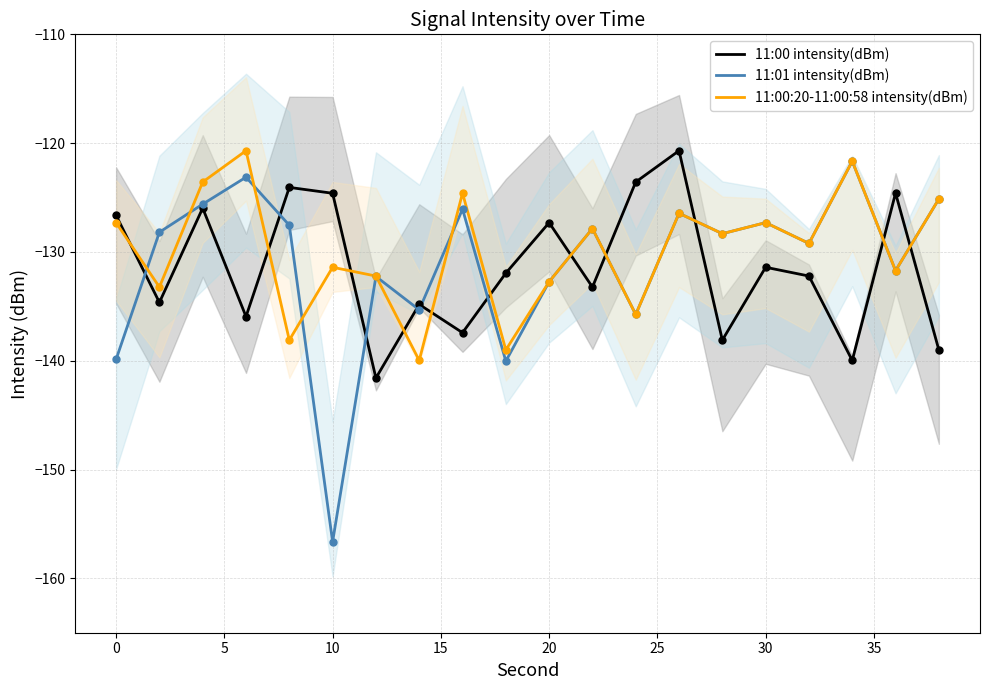

At how many categories does at least one series exceed -128?

14